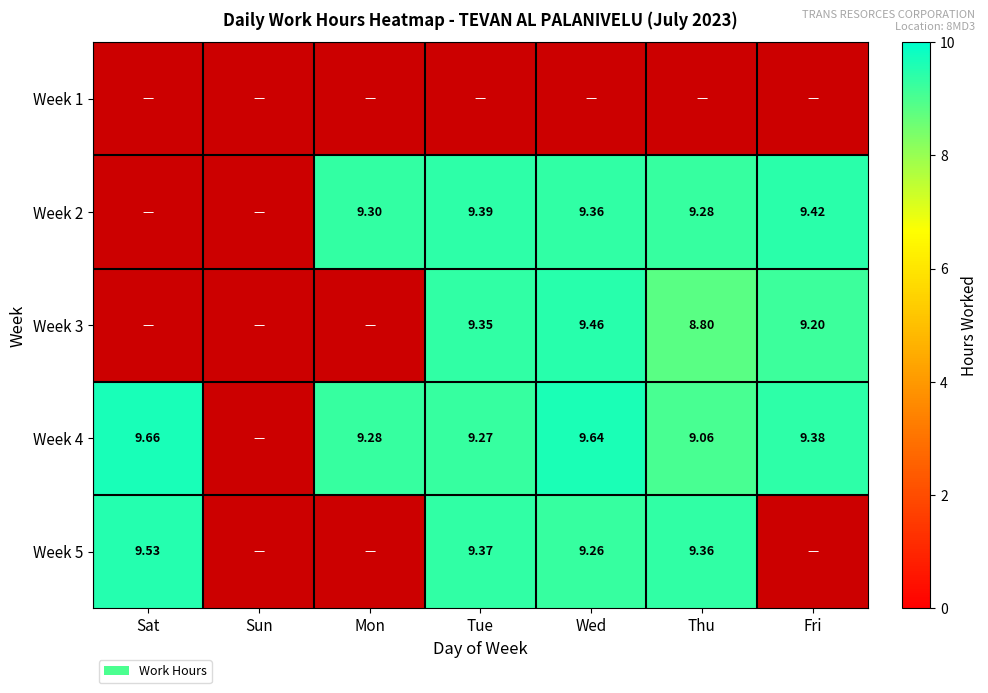

What is the difference between the maximum and minimum values in the Week 3 series?

9.5